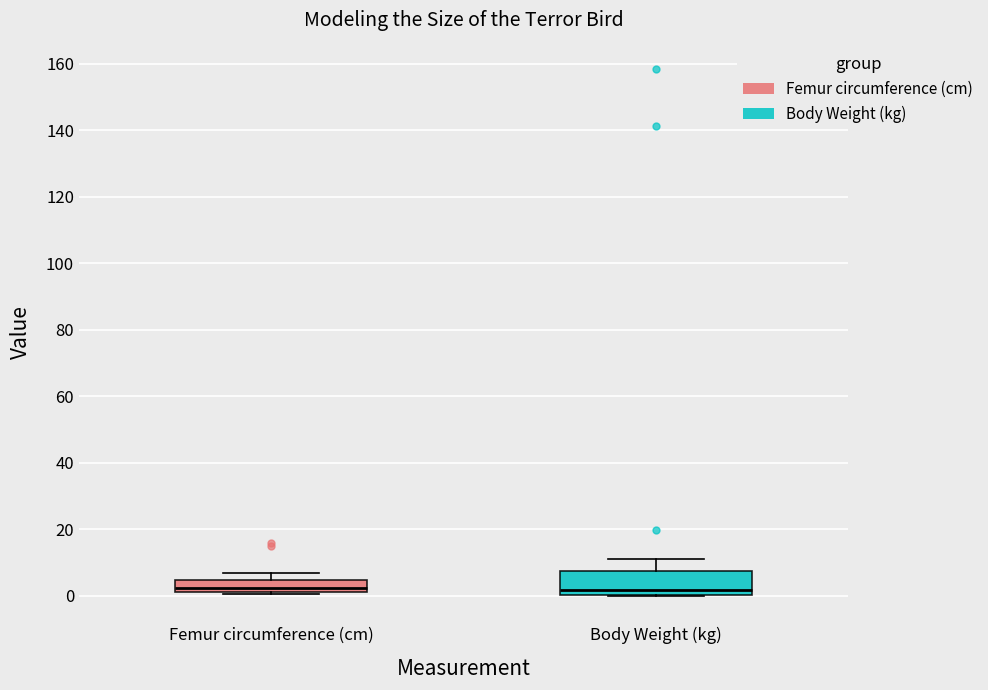

Reading left to right, read every box against the y-axis: the position of its median line, the range the box covers, and the ends of its whiskers. The values are not printed on the chart, so give them approximately, as read against the axis.

Femur circumference (cm): median 2 (just above the box's lower edge), box 2 to 4, whiskers 0 to 6
Body Weight (kg): median 2, box 0 to 8, whiskers 0 to 12